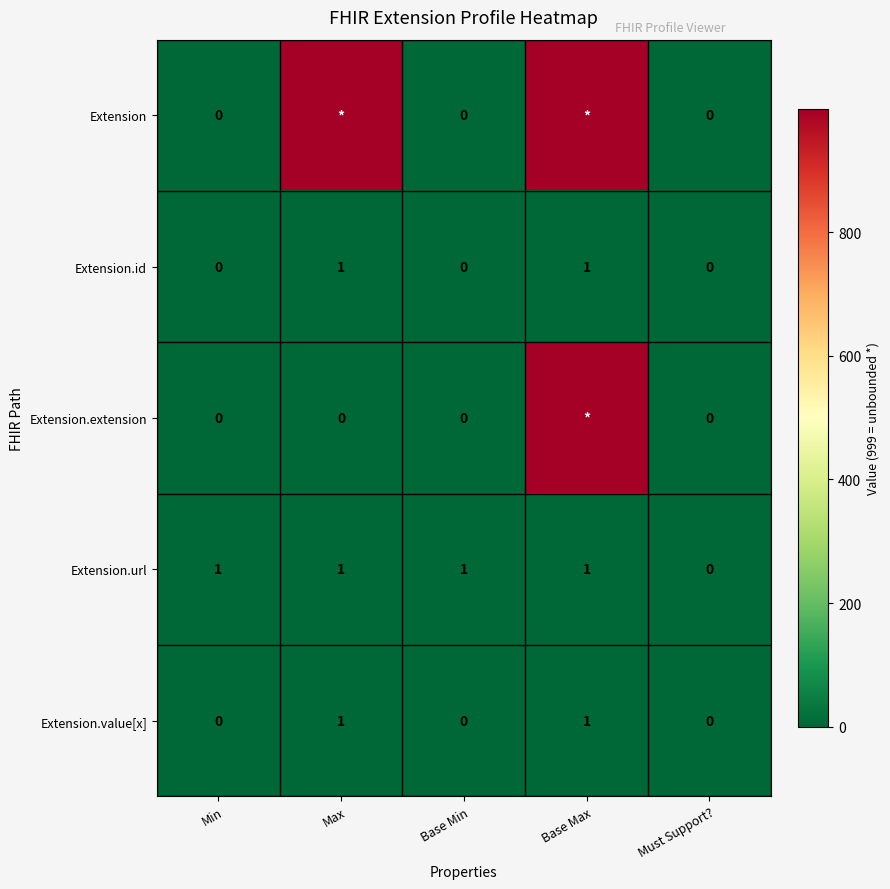

True or false: Extension.value[x] has a value of 0 at Min.

True